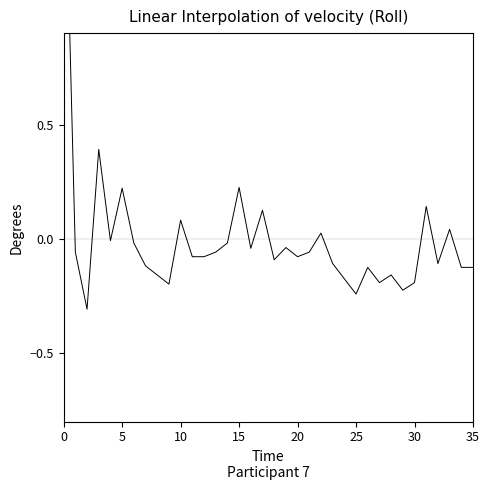

What is the label of the 29th point from the left?

28